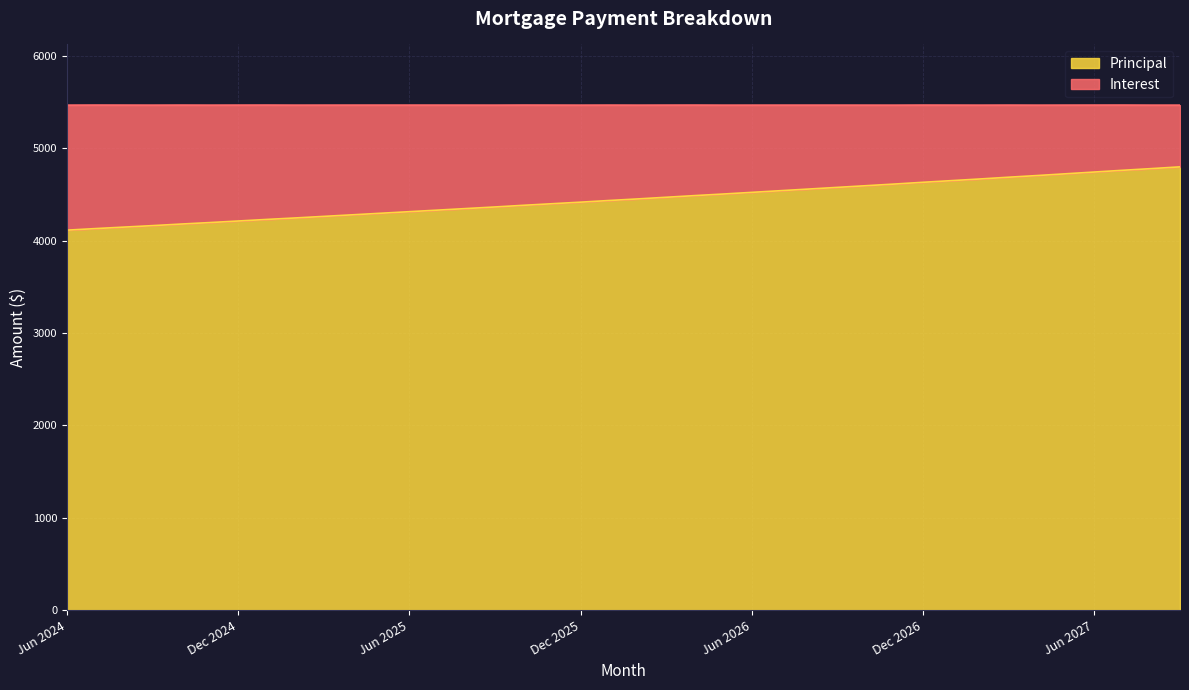

What is the label of the 24th point from the right?

Oct 2025